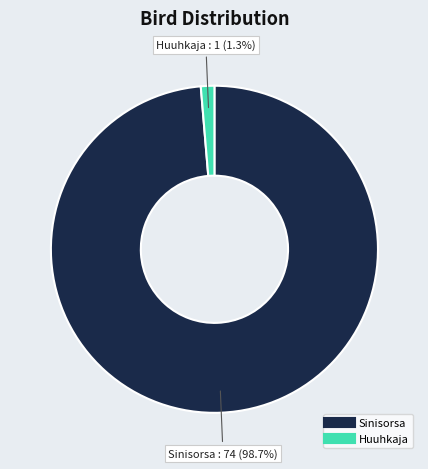

Is there a majority slice in this chart?

Yes